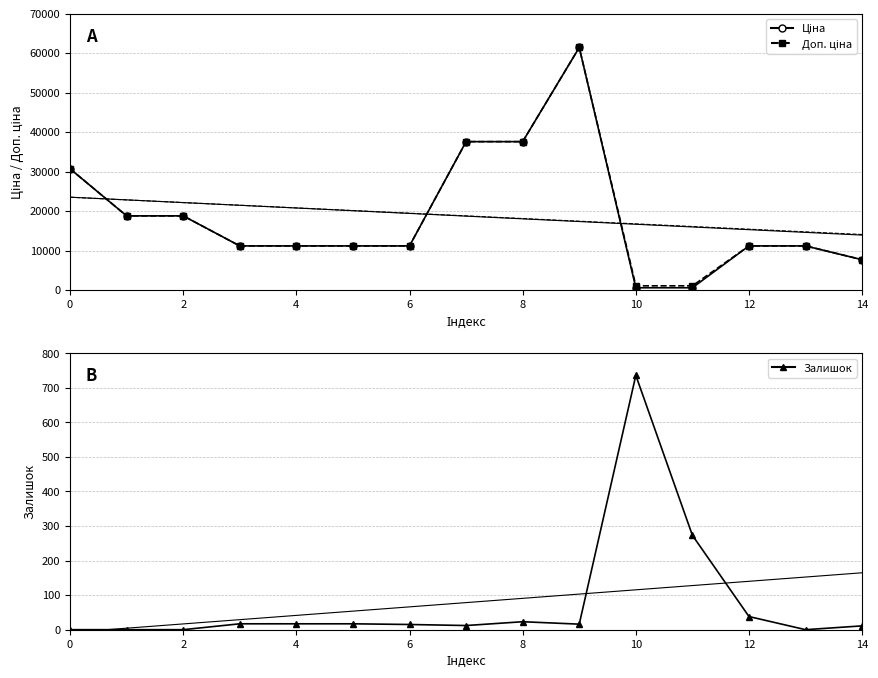

Reading left to right, transcribe all the data shown in this chart.

Ціна: 30717.1	18796.8	18796.8	11188.2	11188.2	11188.2	11188.2	37593.6	37593.6	61434.3	589.9	589.9	11188.2	11188.2	7693.1
Доп. ціна: 30717.1	18796.8	18796.8	11188.2	11188.2	11188.2	11188.2	37593.6	37593.6	61434.3	1081.7	1081.7	11188.2	11188.2	7693.1
Залишок: 0.0	0.0	0.0	17.0	17.0	17.0	15.0	12.0	23.0	16.0	736.0	273.0	38.0	0.0	11.0